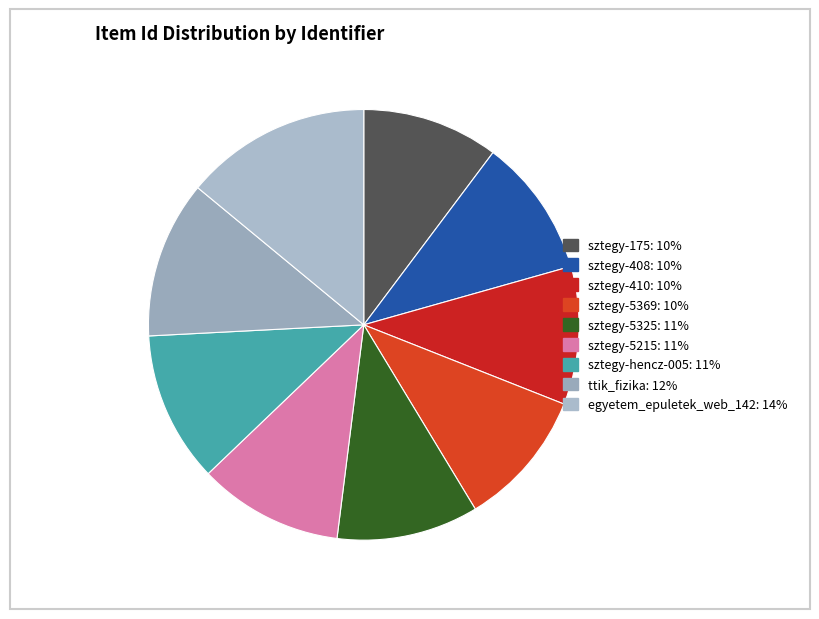

To the nearest percent, what is the combined percentage of sztegy-5215 and sztegy-5369?

21%